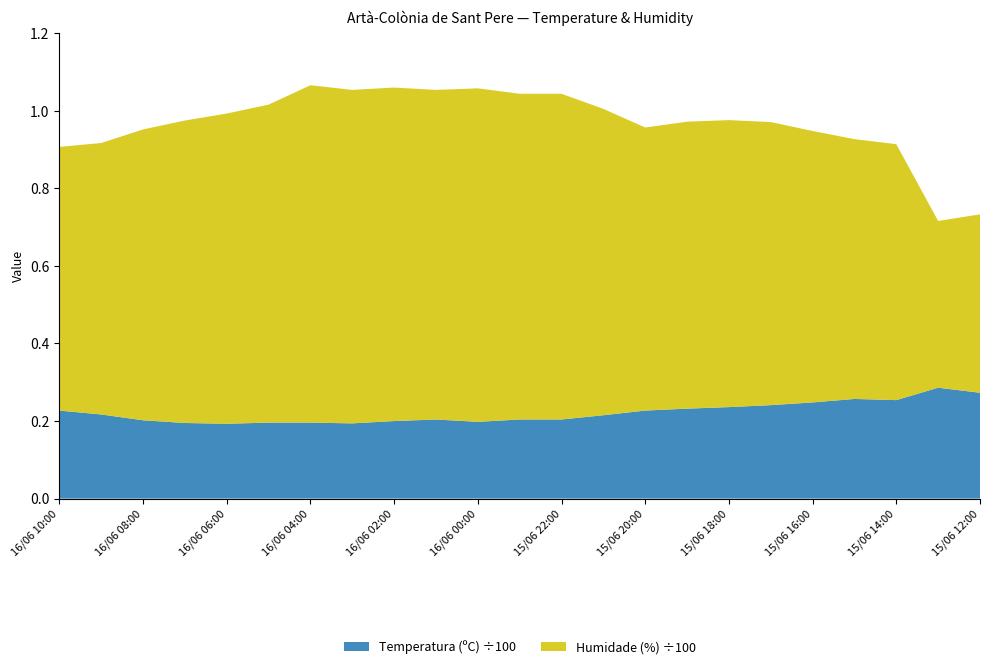

Reading left to right, what are all the values shown in this chart?

Temperatura (ºC): 16/06 10:00=22.7	16/06 09:00=21.7	16/06 08:00=20.2	16/06 07:00=19.5	16/06 06:00=19.3	16/06 05:00=19.6	16/06 04:00=19.6	16/06 03:00=19.4	16/06 02:00=20.0	16/06 01:00=20.4	16/06 00:00=19.8	15/06 23:00=20.4	15/06 22:00=20.4	15/06 21:00=21.5	15/06 20:00=22.7	15/06 19:00=23.2	15/06 18:00=23.6	15/06 17:00=24.1	15/06 16:00=24.8	15/06 15:00=25.7	15/06 14:00=25.4	15/06 13:00=28.6	15/06 12:00=27.3
Humidade (%): 16/06 10:00=68.0	16/06 09:00=70.0	16/06 08:00=75.0	16/06 07:00=78.0	16/06 06:00=80.0	16/06 05:00=82.0	16/06 04:00=87.0	16/06 03:00=86.0	16/06 02:00=86.0	16/06 01:00=85.0	16/06 00:00=86.0	15/06 23:00=84.0	15/06 22:00=84.0	15/06 21:00=79.0	15/06 20:00=73.0	15/06 19:00=74.0	15/06 18:00=74.0	15/06 17:00=73.0	15/06 16:00=70.0	15/06 15:00=67.0	15/06 14:00=66.0	15/06 13:00=43.0	15/06 12:00=46.0